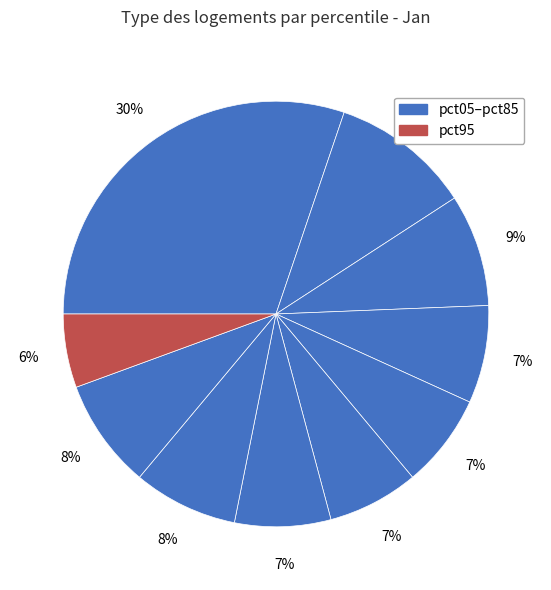

Which category has the smallest portion of the pie?

pct95